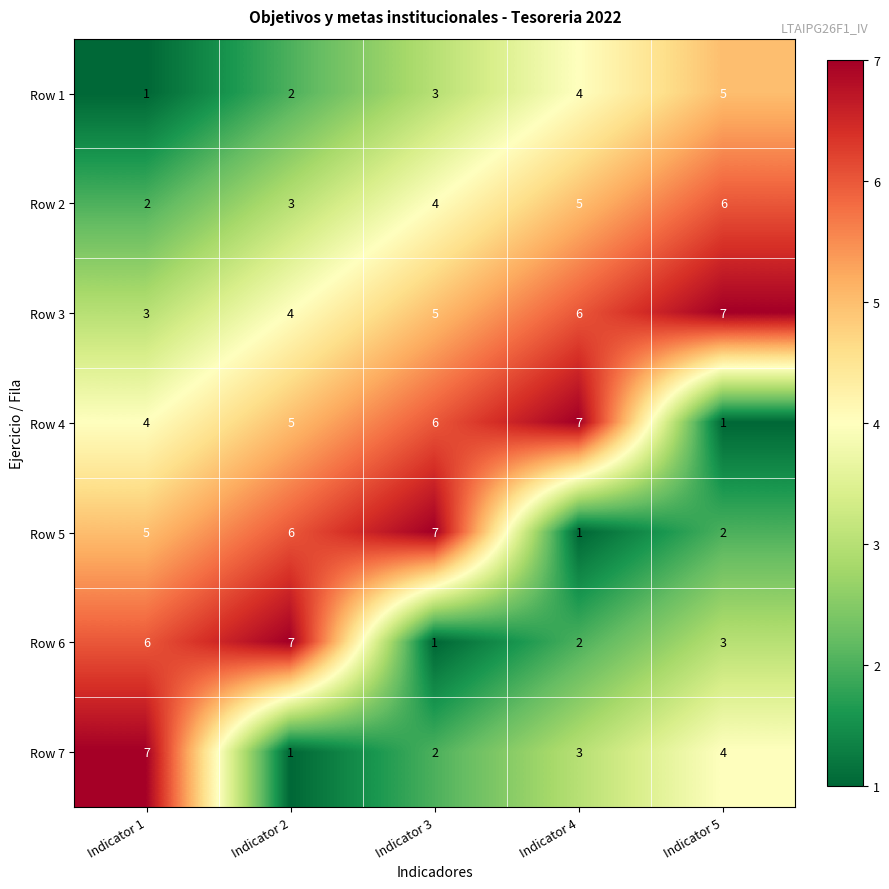

Which category has the highest value in the Row 6 series?

Indicator 2